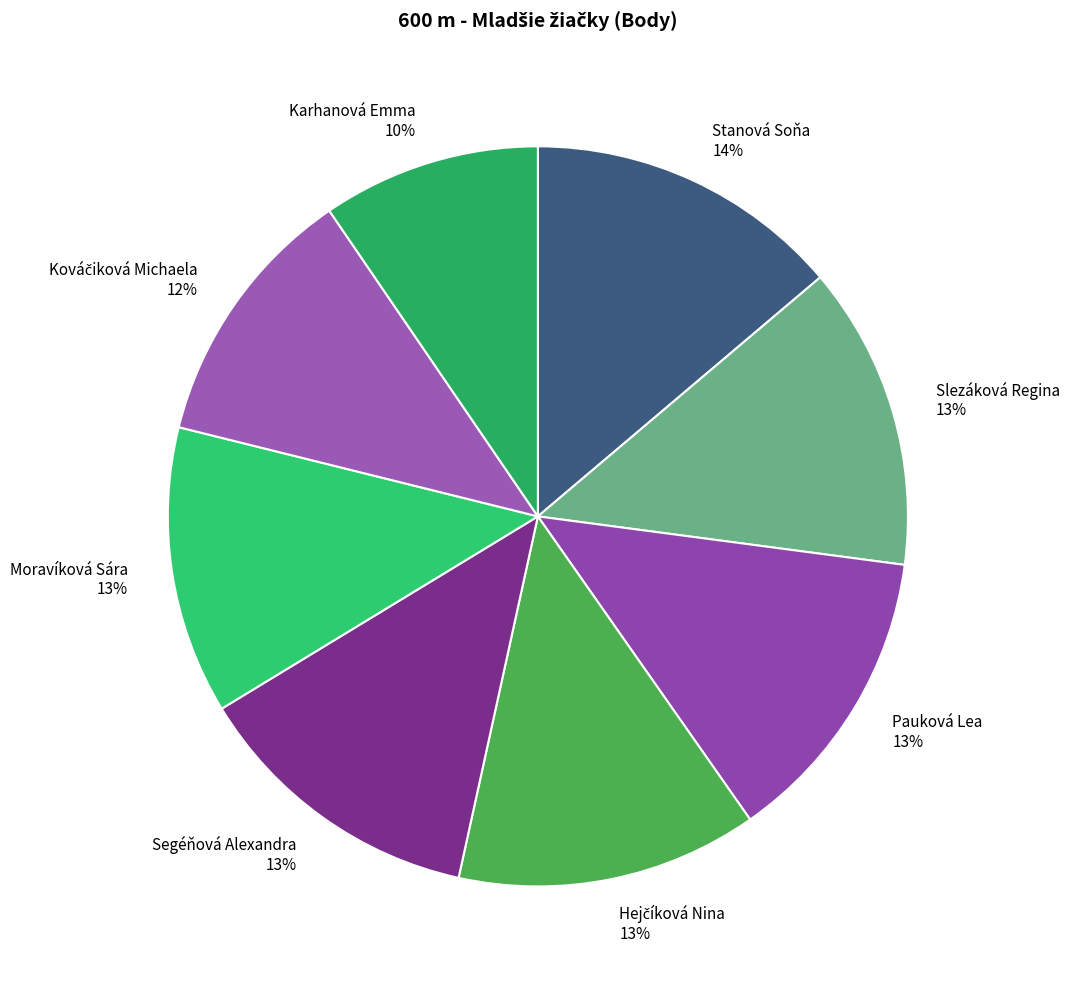

To the nearest percent, what is the difference between the largest and smallest slice percentages?

4%